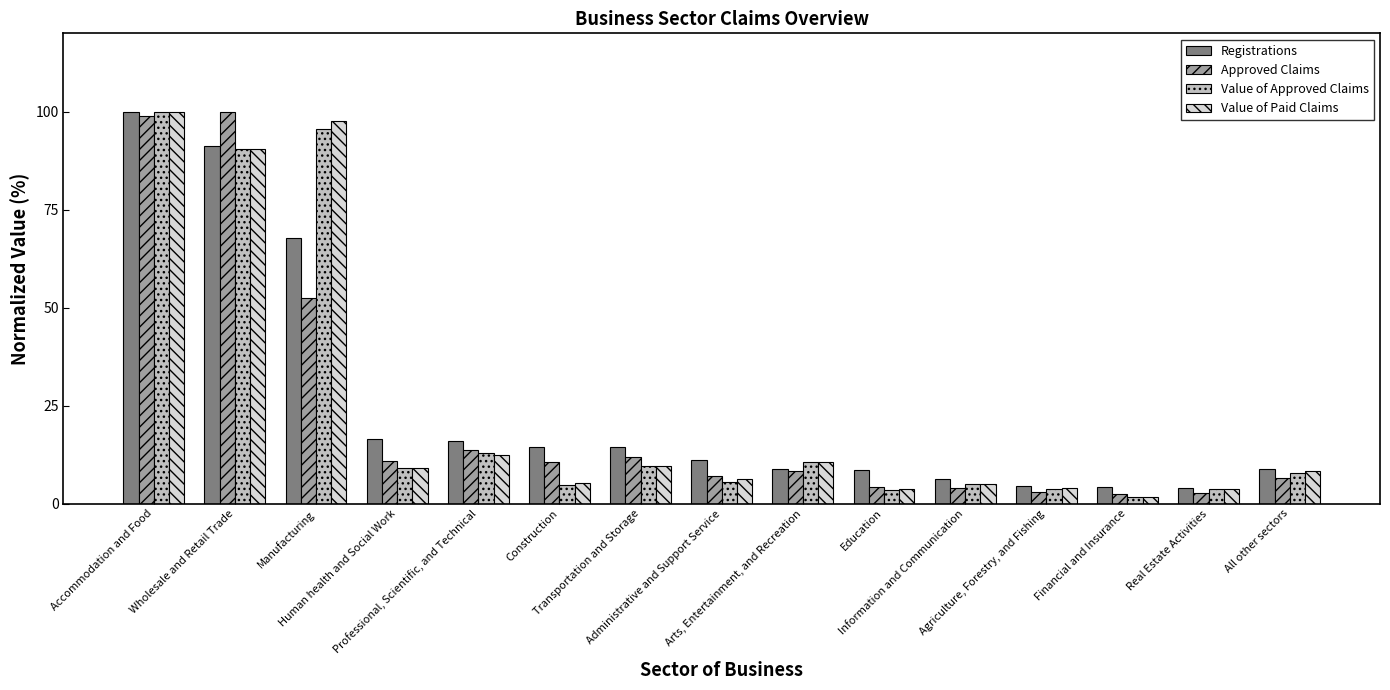

Is it true that Approved Claims equals 10.5 at Construction?

True